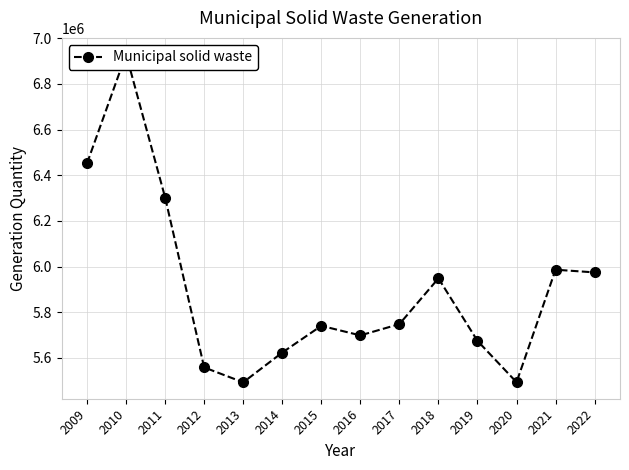

What is the difference between the maximum and minimum values?

1436900